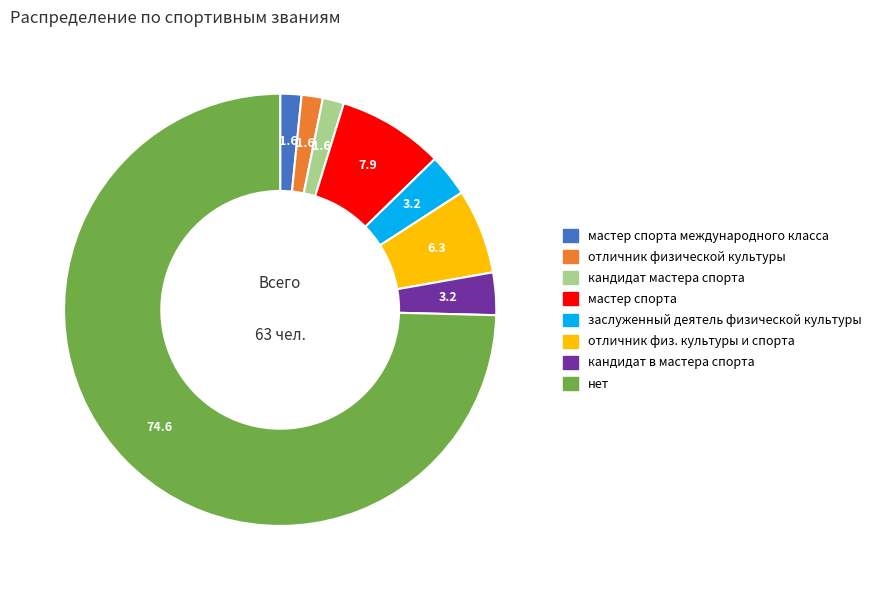

Is there a majority slice in this chart?

Yes